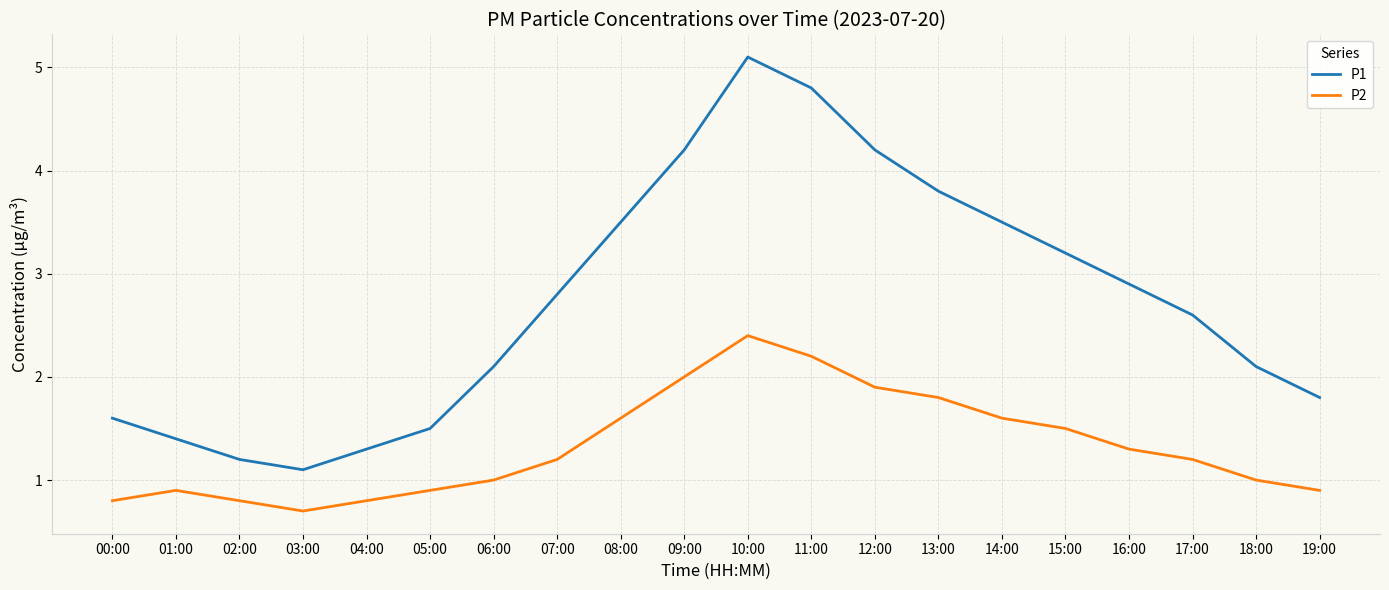

Reading left to right, transcribe all the data shown in this chart.

P1: 00:00=1.6	01:00=1.4	02:00=1.2	03:00=1.1	04:00=1.3	05:00=1.5	06:00=2.1	07:00=2.8	08:00=3.5	09:00=4.2	10:00=5.1	11:00=4.8	12:00=4.2	13:00=3.8	14:00=3.5	15:00=3.2	16:00=2.9	17:00=2.6	18:00=2.1	19:00=1.8
P2: 00:00=0.8	01:00=0.9	02:00=0.8	03:00=0.7	04:00=0.8	05:00=0.9	06:00=1.0	07:00=1.2	08:00=1.6	09:00=2.0	10:00=2.4	11:00=2.2	12:00=1.9	13:00=1.8	14:00=1.6	15:00=1.5	16:00=1.3	17:00=1.2	18:00=1.0	19:00=0.9